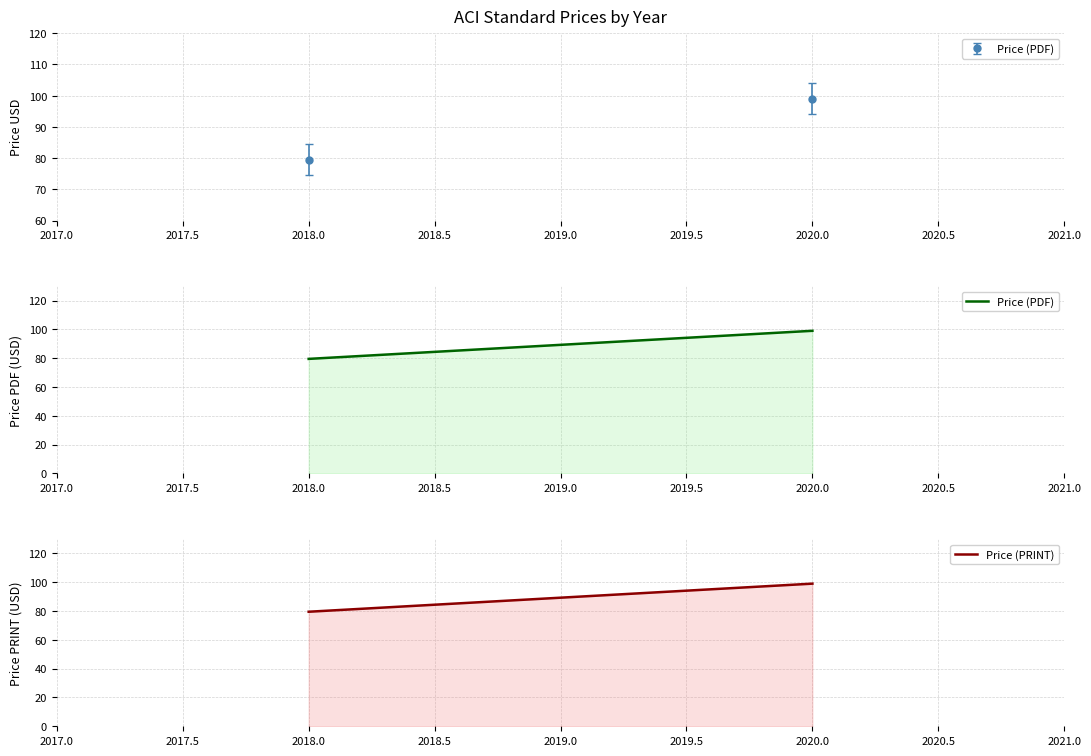

Which series has the largest range (max minus min)?

Price (PDF)